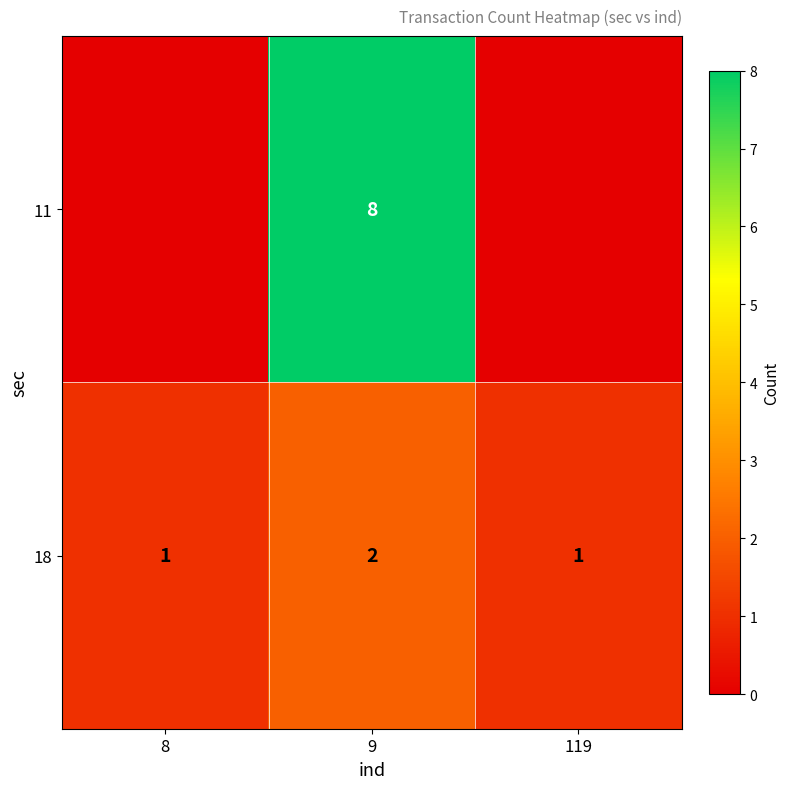

How many 18 values are between 1 and 2?

3